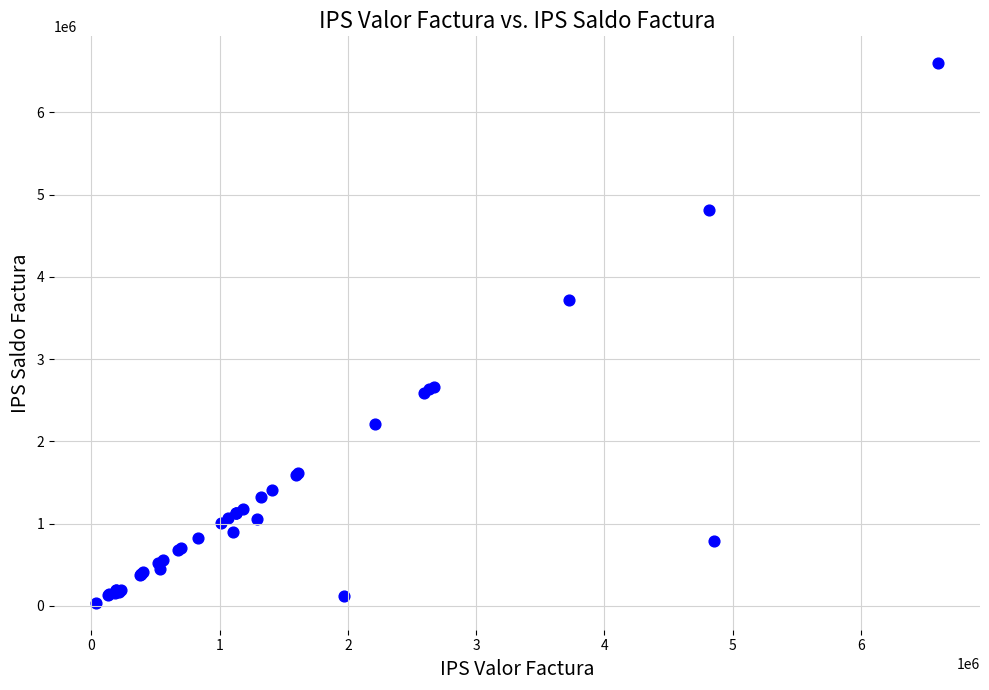

What Y value in the scatter plot is closest to 3318277?

3722048